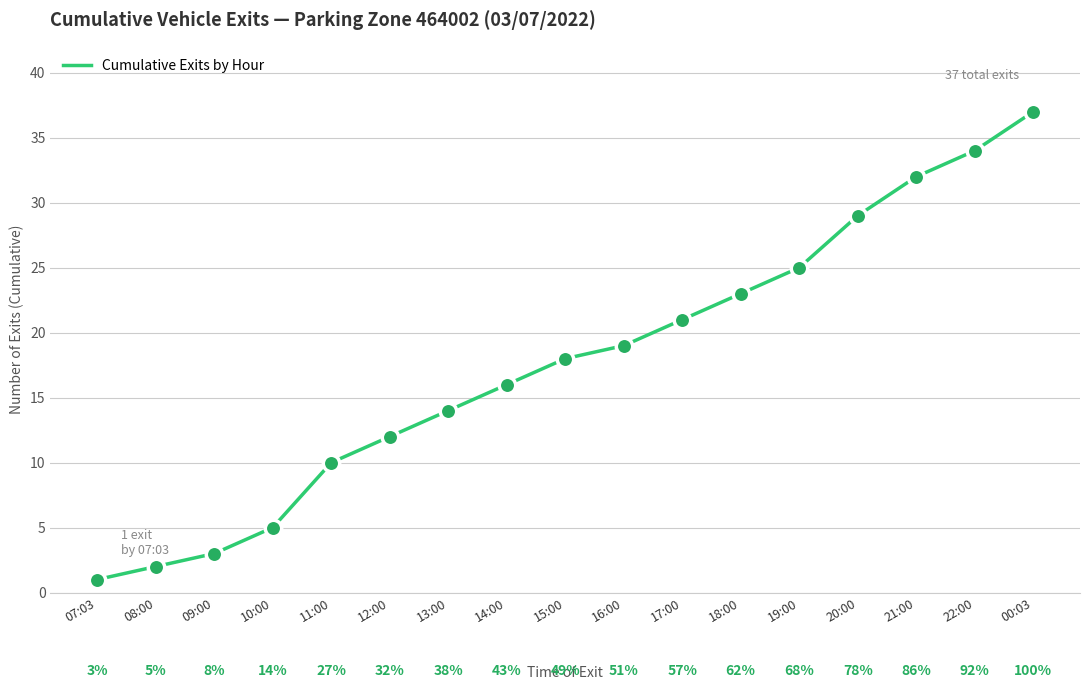

Which has a higher value, 00:03 or 16:00?

00:03